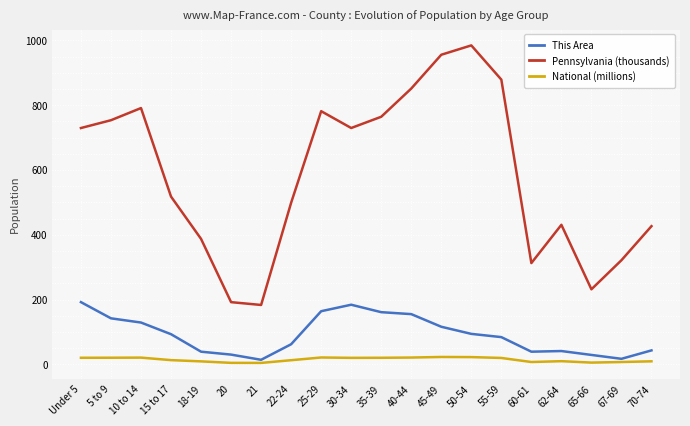

In National (millions), how many points are lower than both neighbors (excluding endpoints)?

4